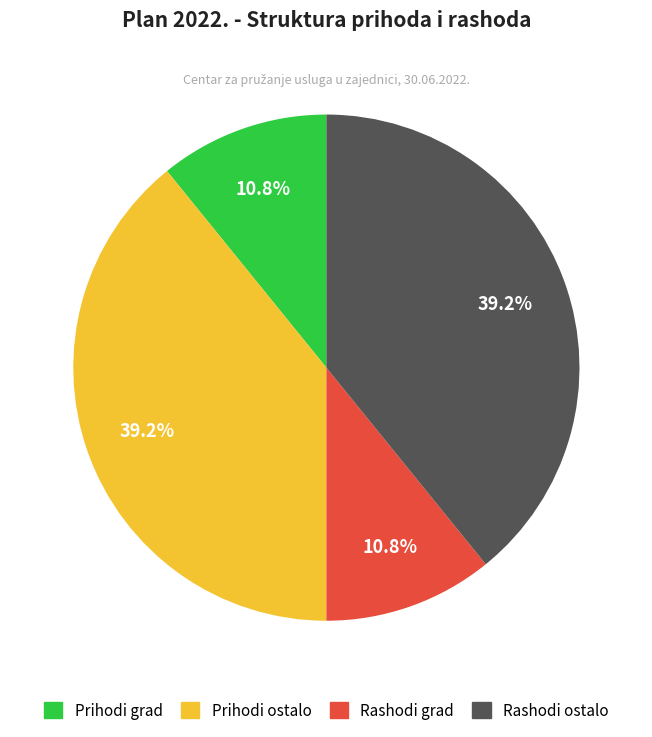

Is there any slice that represents more than half of the pie?

No